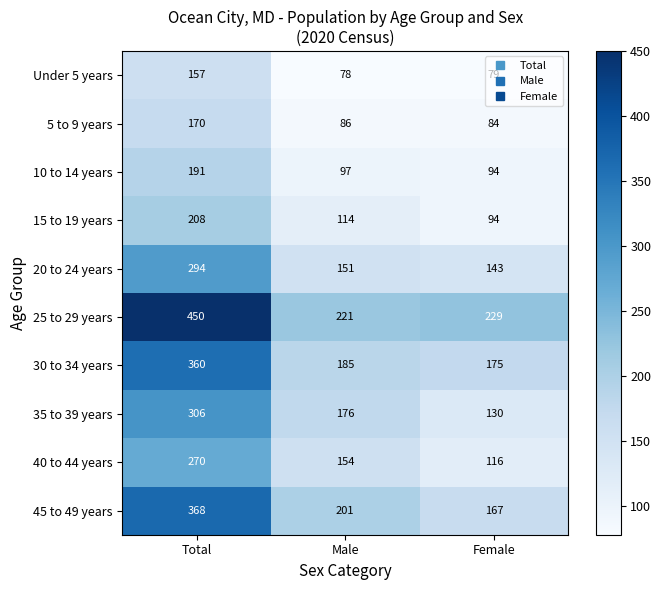

What is the smallest value displayed?

78